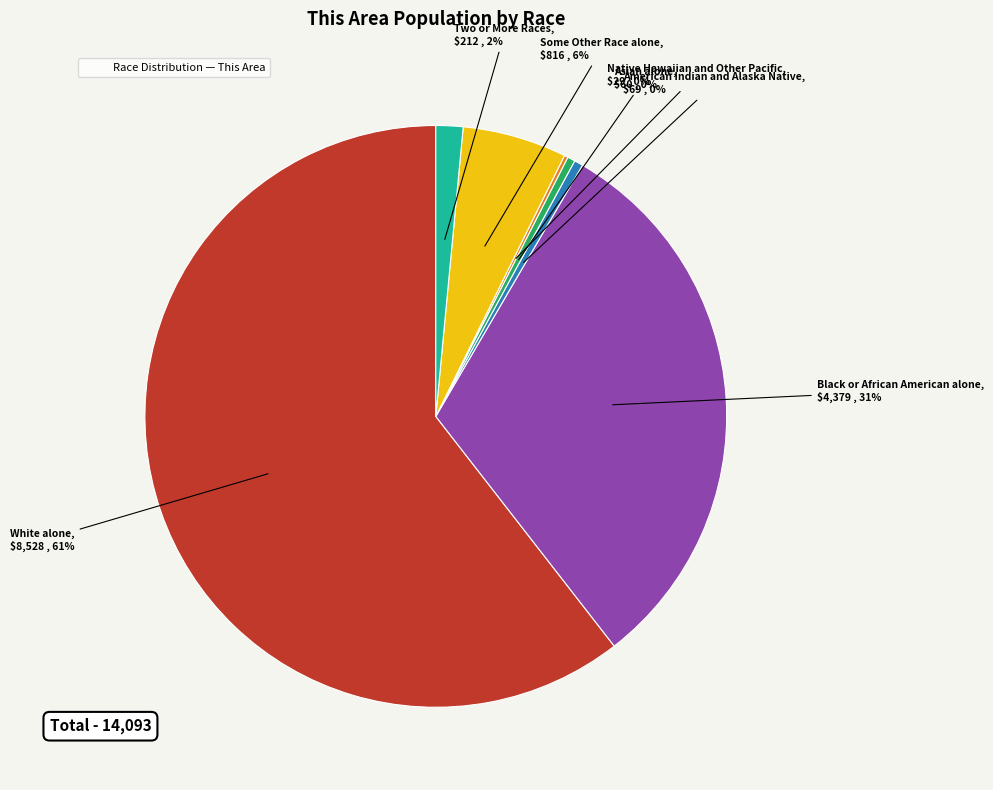

To the nearest percent, what is the average slice percentage?

14%